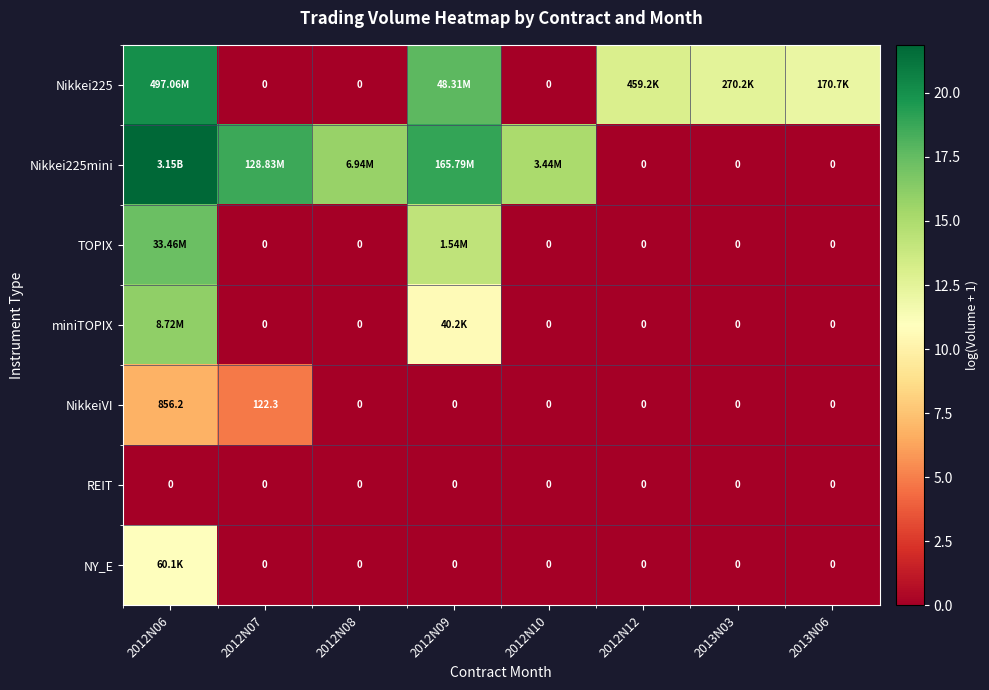

The NY_E series shows 0.0 at 2013N06. True or false?

True